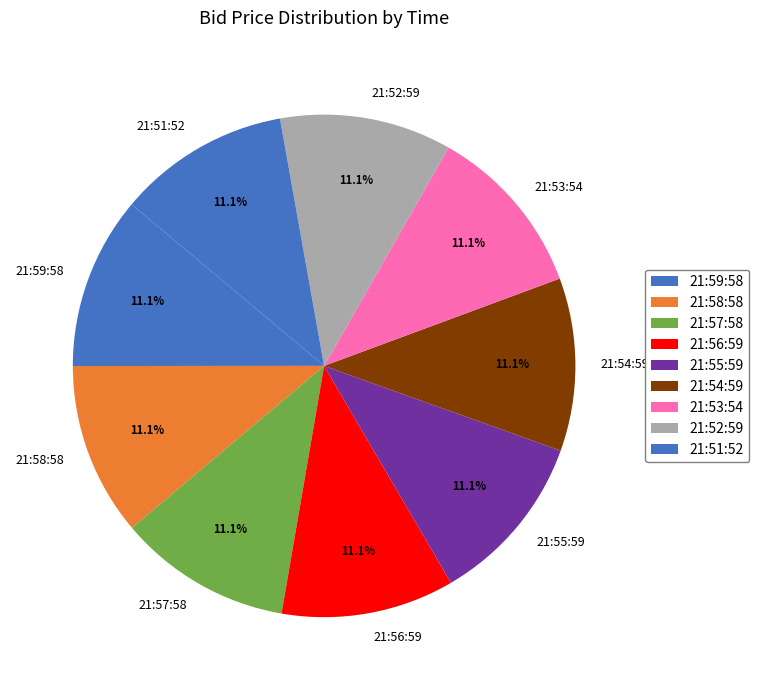

The 21:56:59 slice represents 21% of the pie. True or false?

False